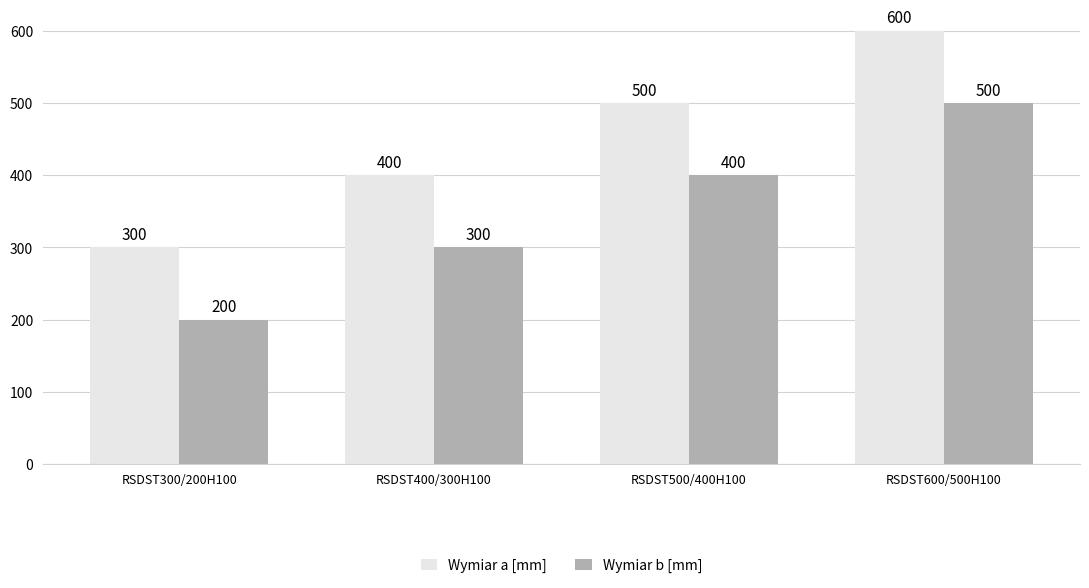

Count the Wymiar a [mm] values in the range 400 to 600.

3